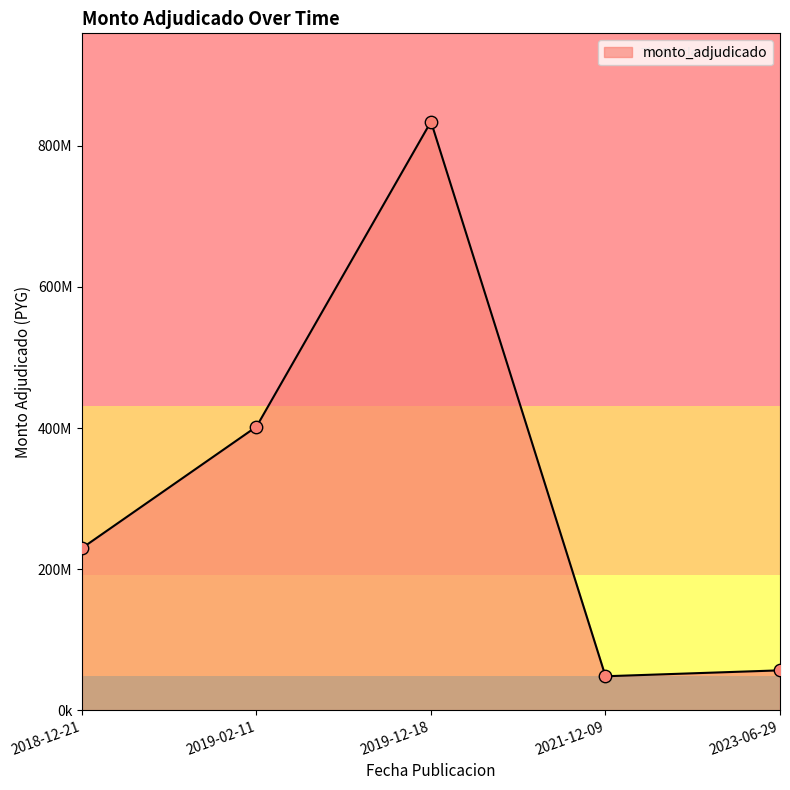

Between 2019-12-18 and 2018-12-21, which is larger?

2019-12-18